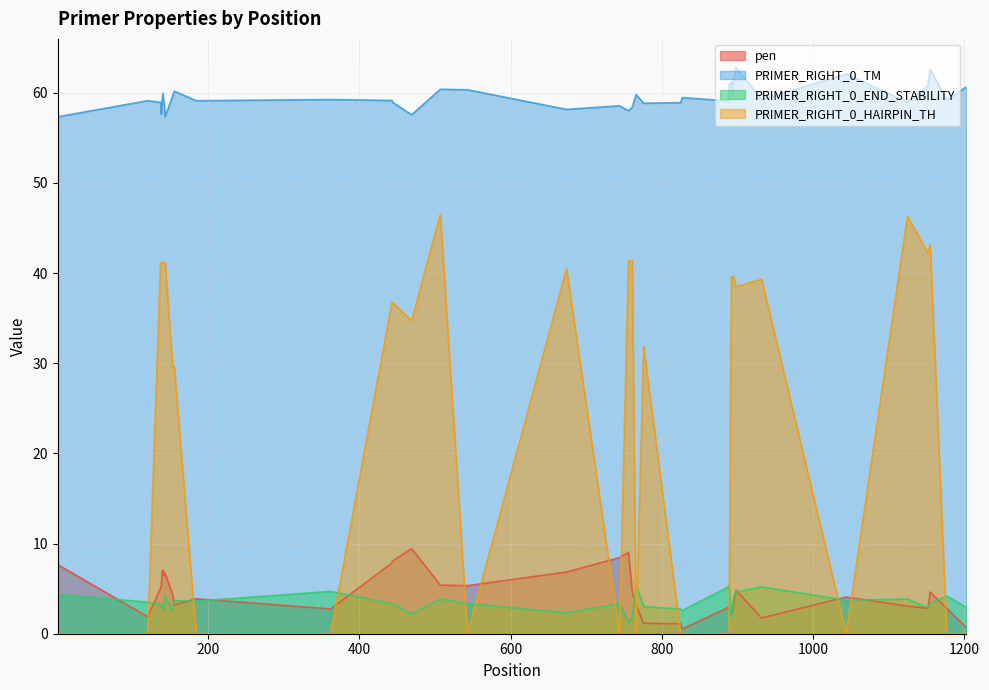

What is the greatest value displayed?

62.8